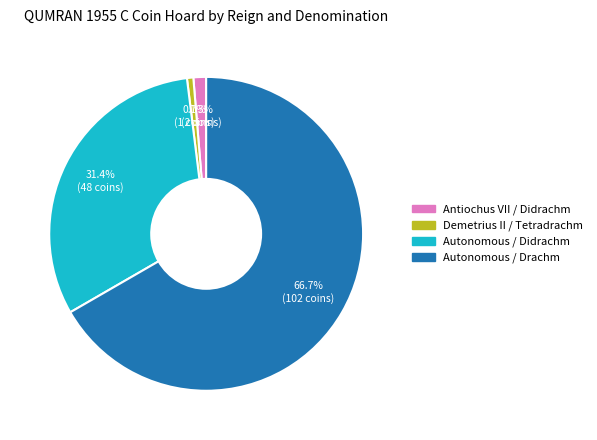

To the nearest percent, what is the difference between the Antiochus VII / Didrachm and Autonomous / Didrachm slice percentages?

30%